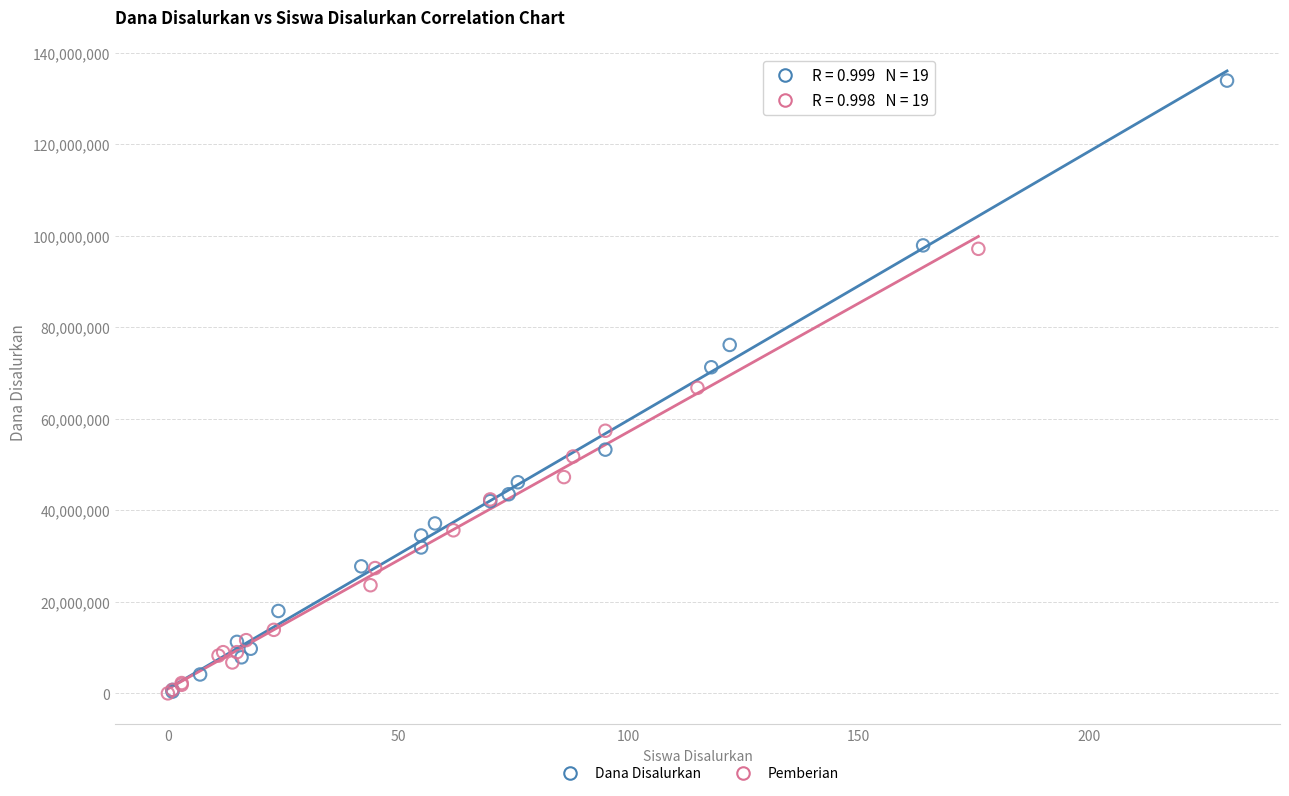

Which series contains the highest Y value?

Dana Disalurkan